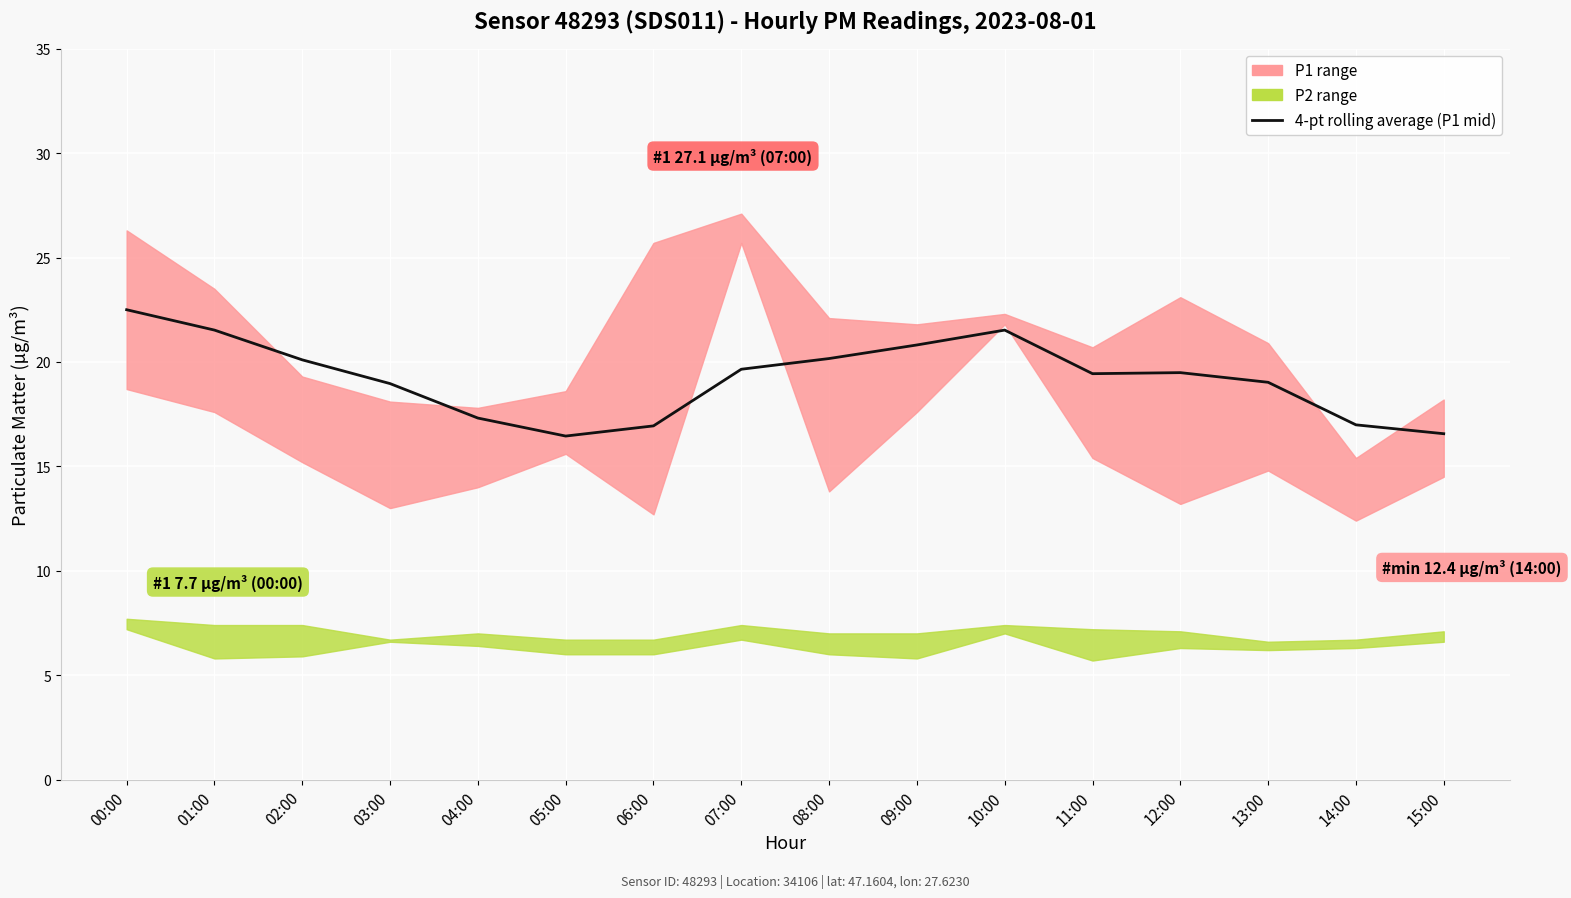

Reading right to left, what are all the values shown in this chart?

16.6	17.0	19.0	19.5	19.4	21.5	20.8	20.2	19.6	16.9	16.4	17.3	19.0	20.1	21.5	22.5